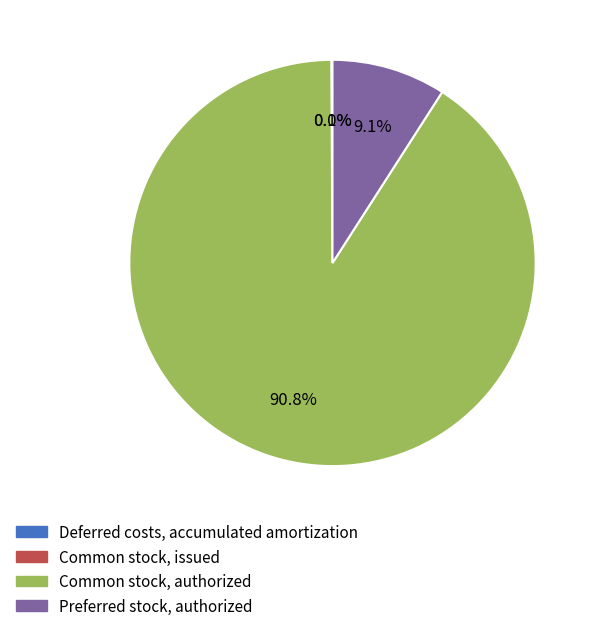

True or false: Common stock, authorized accounts for 98% of the total.

False